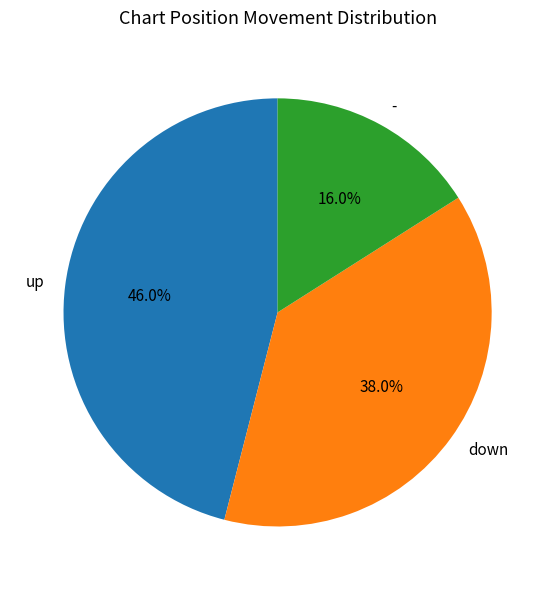

Which category has the smallest portion of the pie?

-